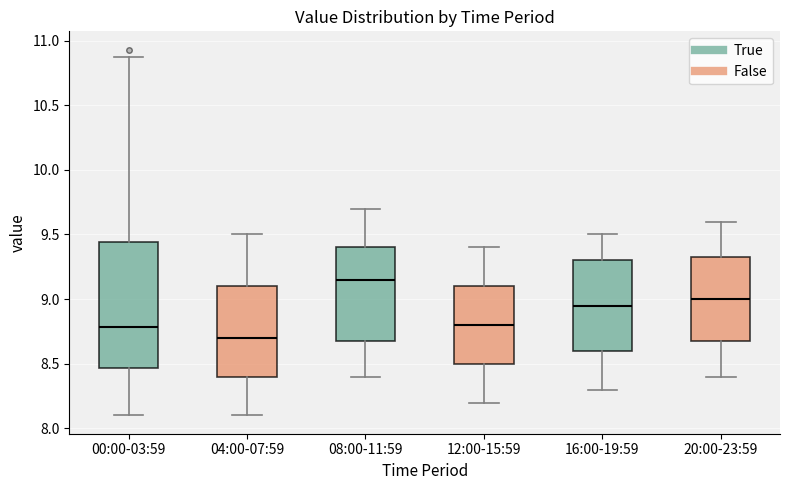

Reading left to right, transcribe this box plot: for each box, give where its median line is, the range the box spans, and where its two whiskers end, as read against the y-axis. The values are not printed on the chart, so give them approximately, as read against the axis.

00:00-03:59: median 8.80, box 8.45 to 9.45, whiskers 8.10 to 10.85
04:00-07:59: median 8.70, box 8.40 to 9.10, whiskers 8.10 to 9.50
08:00-11:59: median 9.15, box 8.70 to 9.40, whiskers 8.40 to 9.70
12:00-15:59: median 8.80, box 8.50 to 9.10, whiskers 8.20 to 9.40
16:00-19:59: median 8.95, box 8.60 to 9.30, whiskers 8.30 to 9.50
20:00-23:59: median 9.00, box 8.70 to 9.35, whiskers 8.40 to 9.60